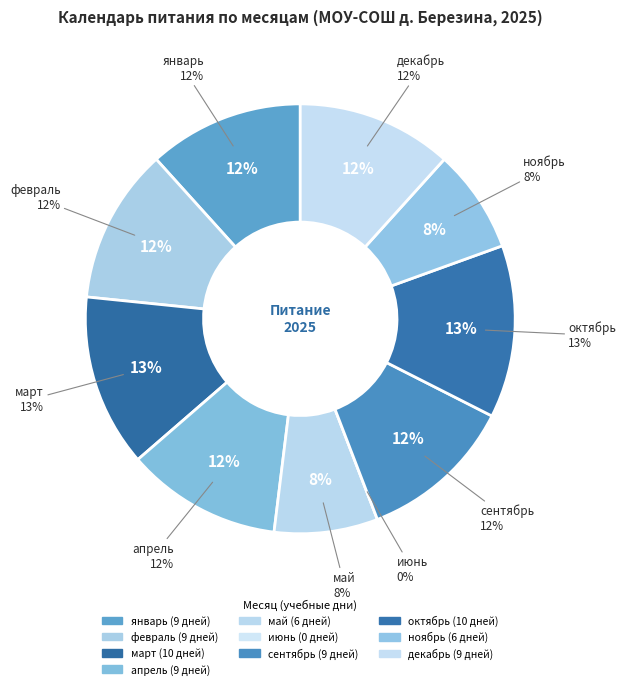

Rank the categories by value from lowest to highest.

июнь, май, ноябрь, январь, февраль, апрель, сентябрь, декабрь, март, октябрь